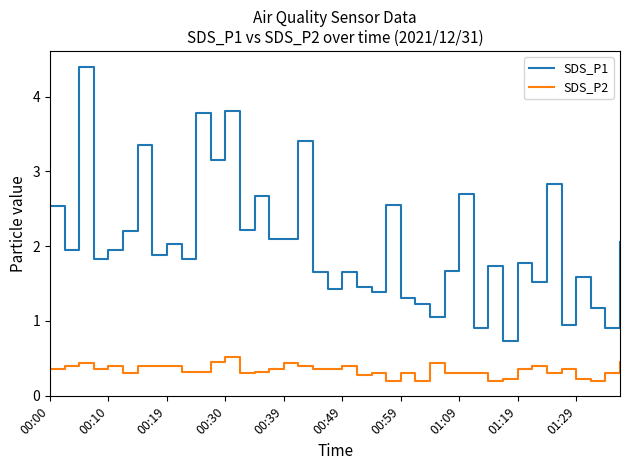

Which series has the largest total across all categories?

SDS_P1